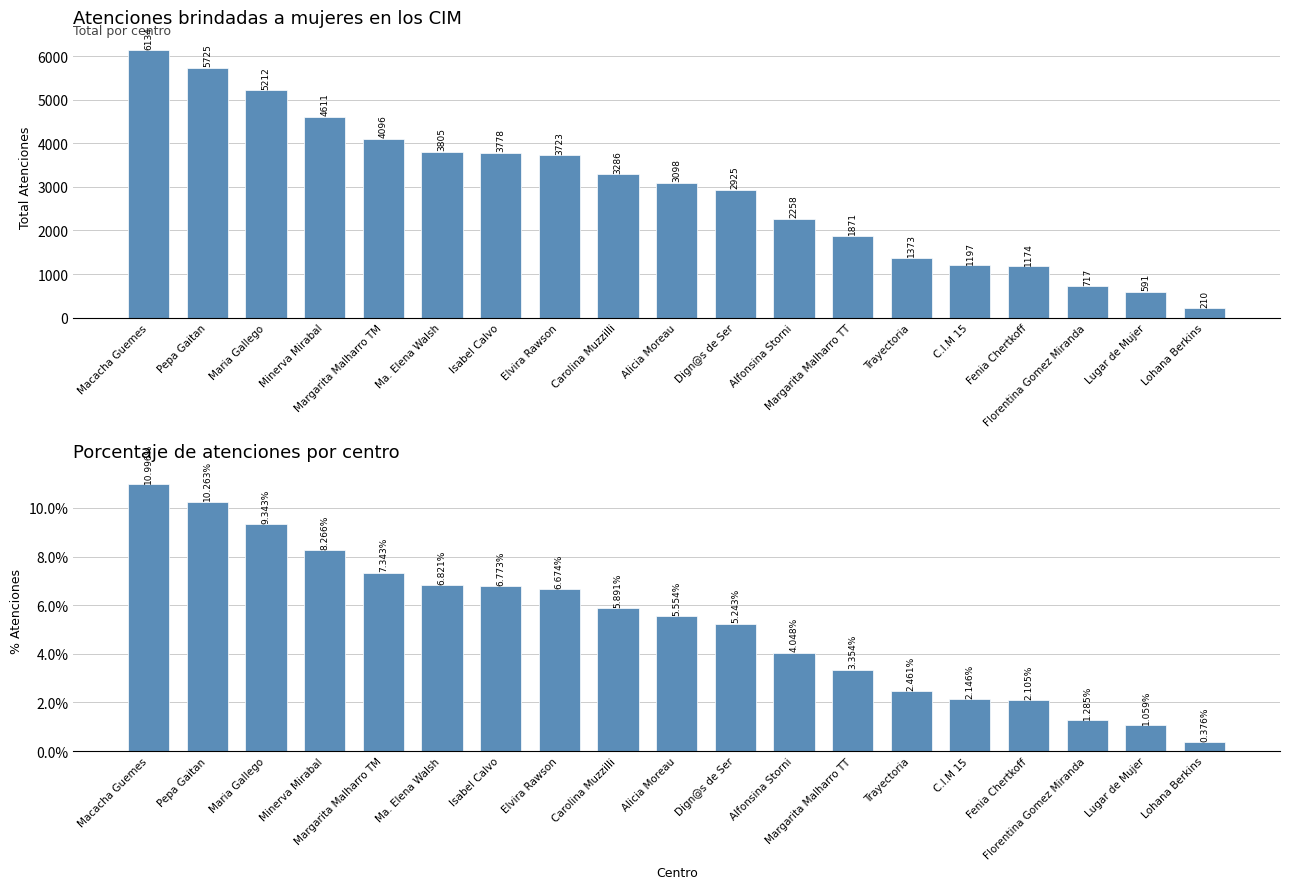

Where does the Porcentaje series first go above 5?

Macacha Guemes